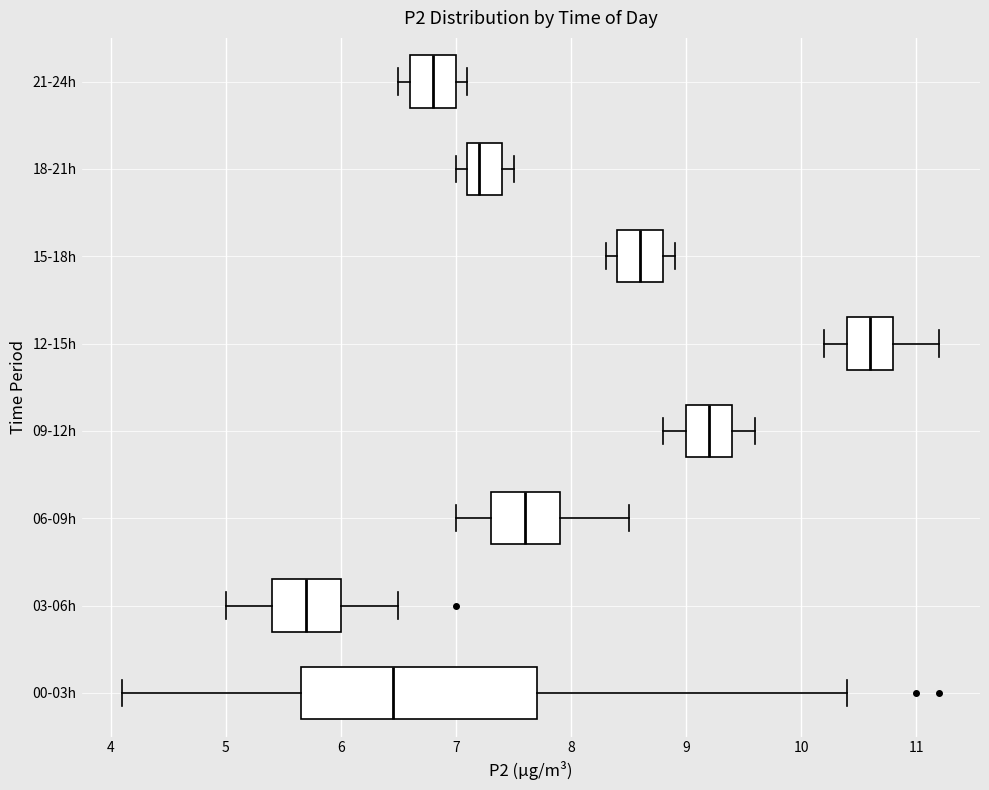

Which box's median line is the furthest to the right?

12-15h